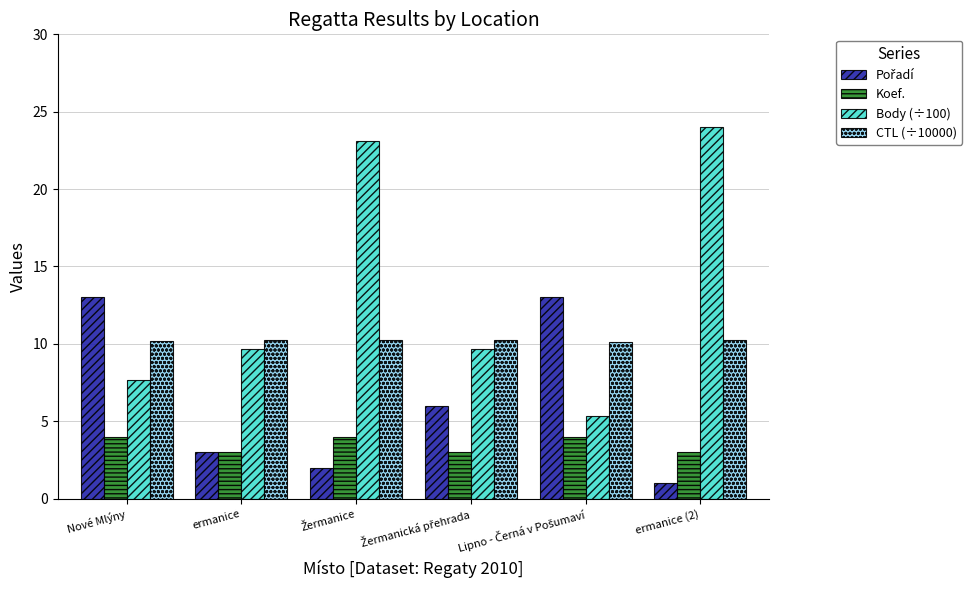

Is it true that CTL (÷10000) equals 18.0 at ermanice (2)?

False